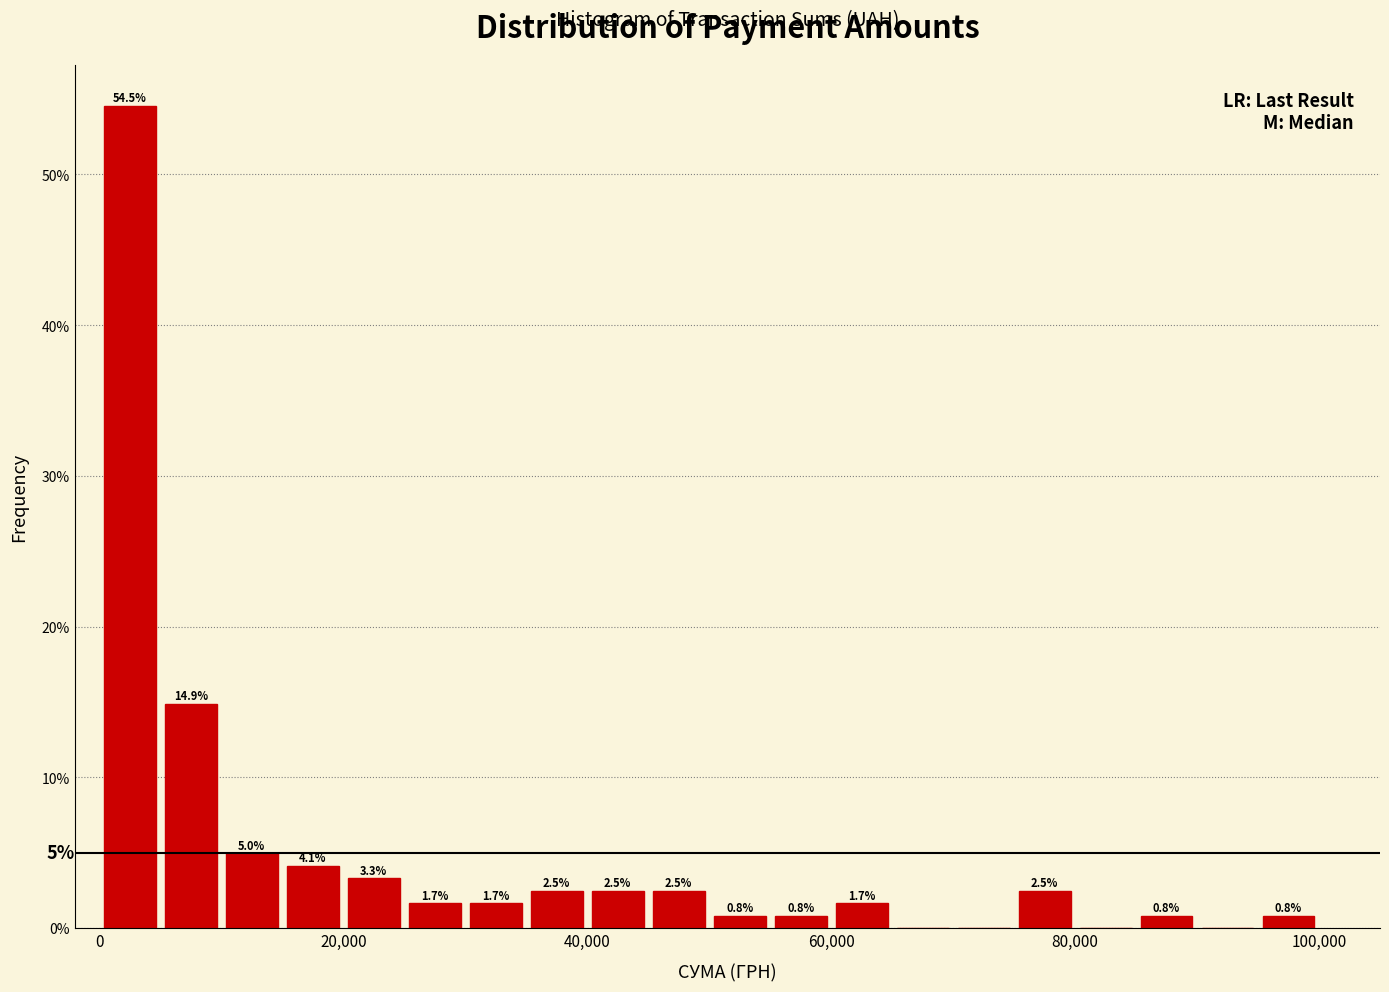

Read against the x-axis, roughly where is the centre of the tallest bar?

2000